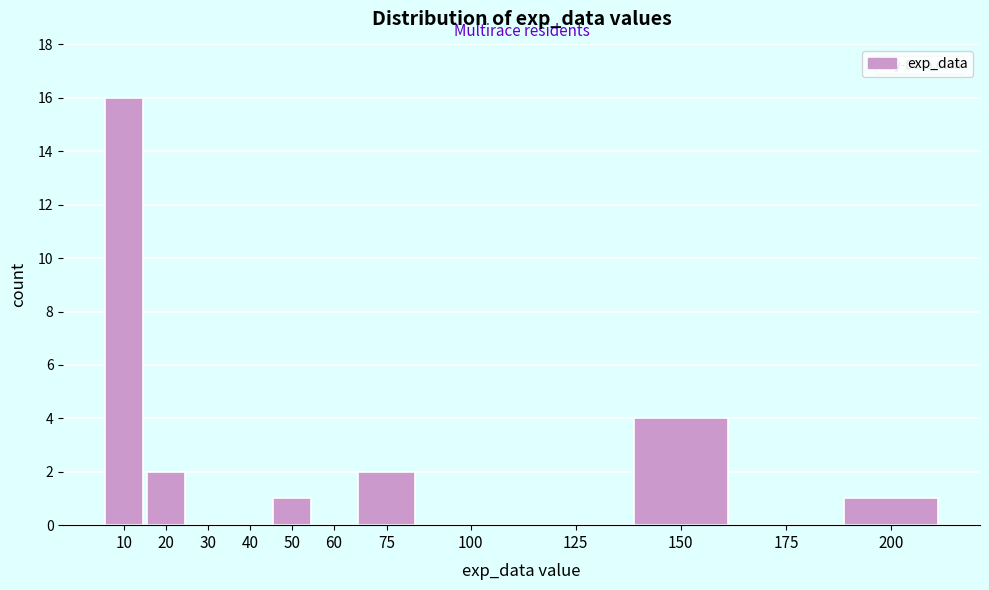

Reading left to right, extract all data points from this chart.

10=16	20=2	30=0	40=0	50=1	60=0	75=2	100=0	125=0	150=4	175=0	200=1